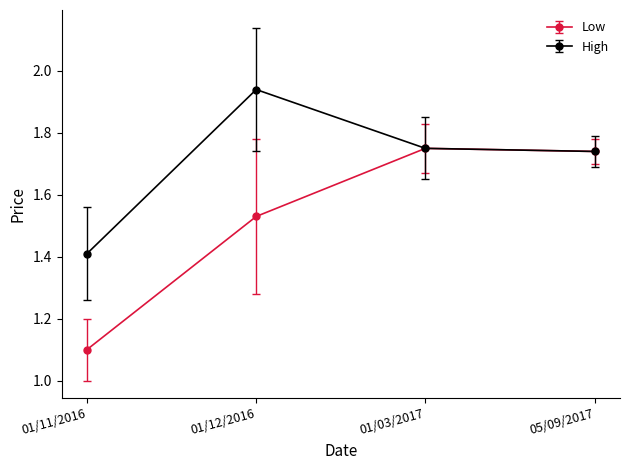

Which series has the widest spread of values?

Low